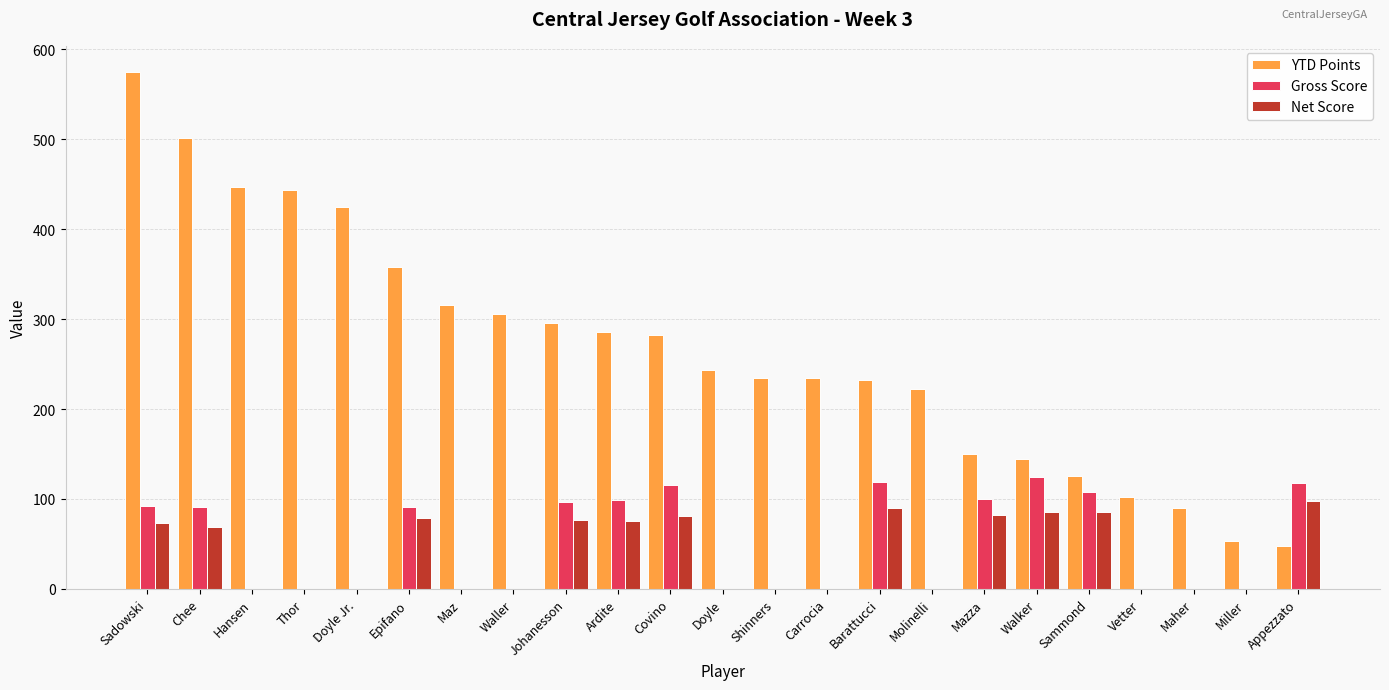

Read the YTD Points value at Sammond, to the nearest 10.

130